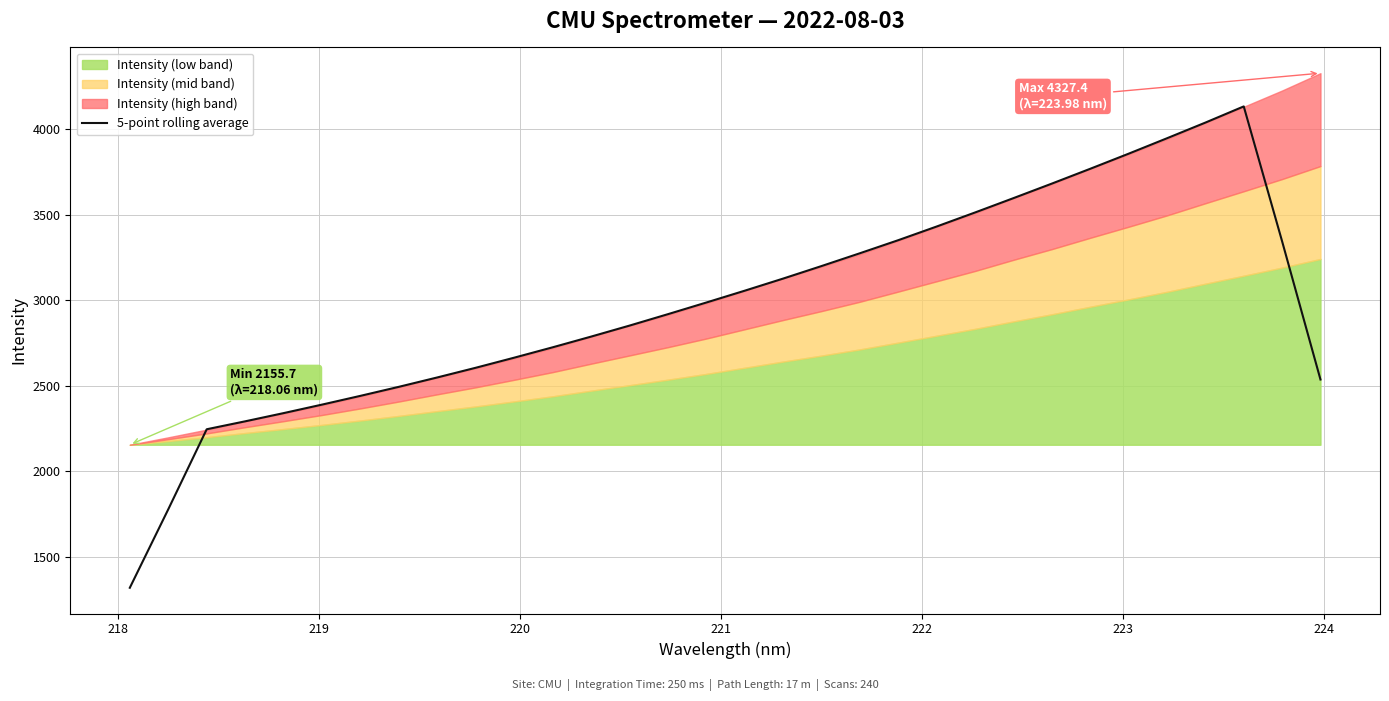

How many categories are shown in the chart?

32